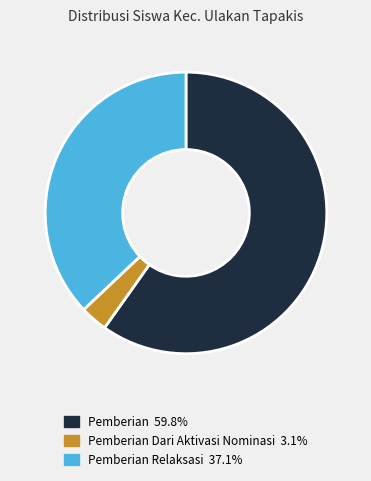

Does any single category account for the majority?

Yes